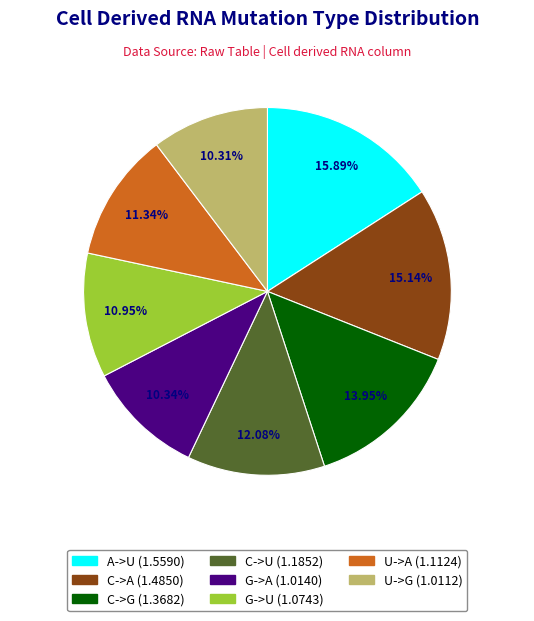

Does C->A represent more than half of the total?

No